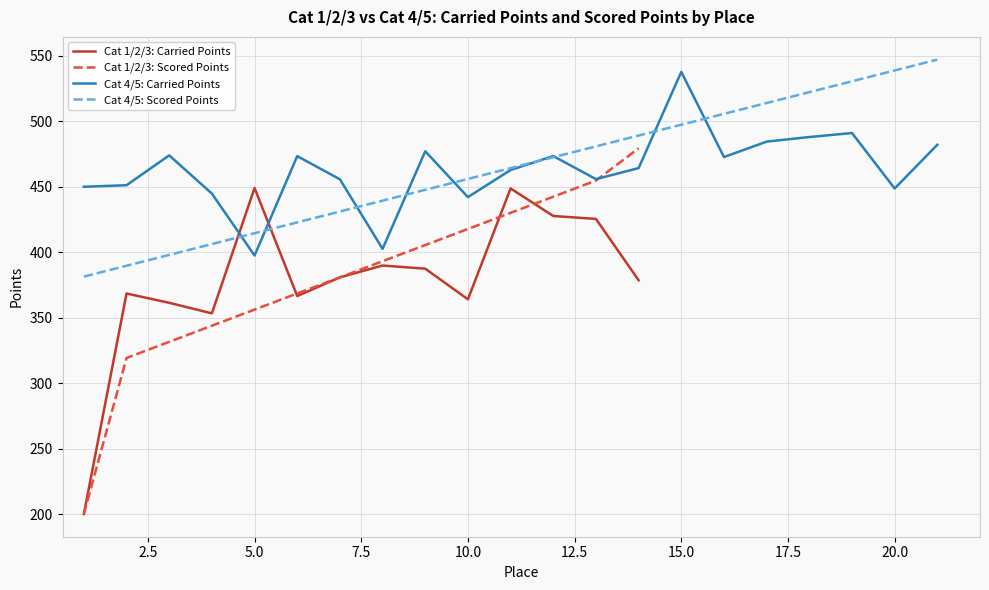

How many data points in Carried Points are above 380?

7